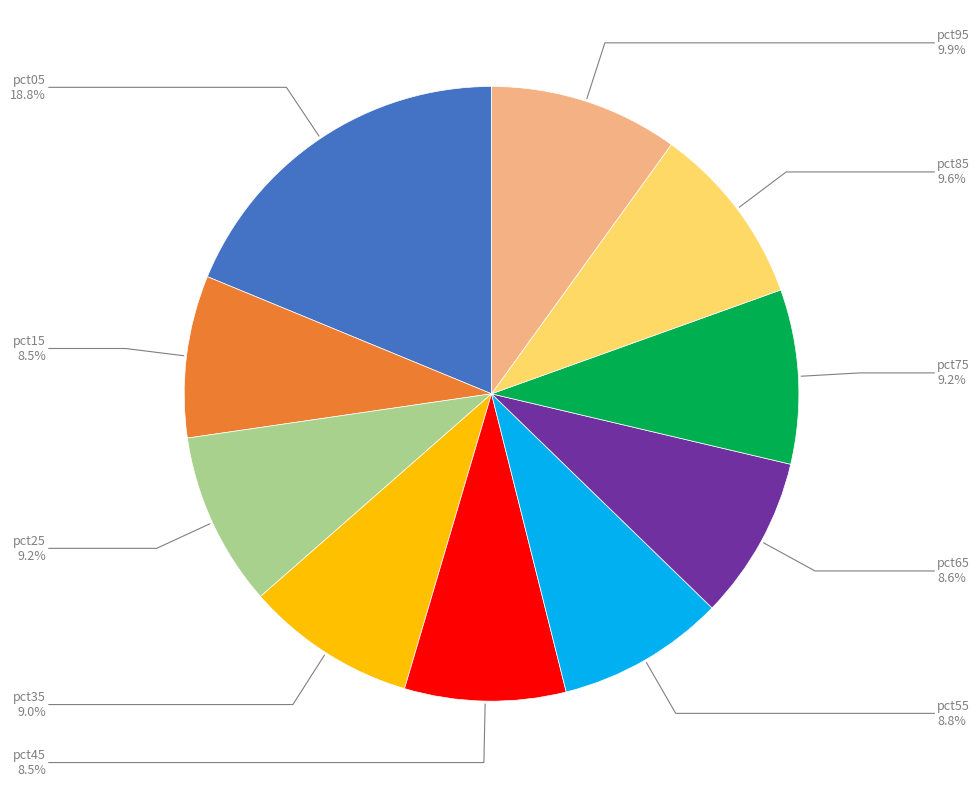

Is there a majority slice in this chart?

No